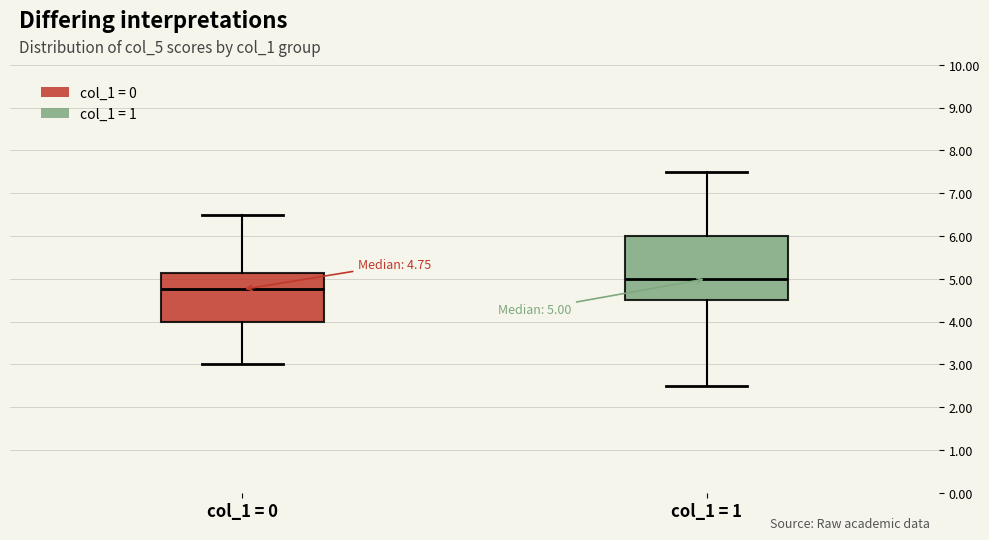

Comparing the boxes themselves (not the whiskers), which one is the tallest?

col_1 = 1